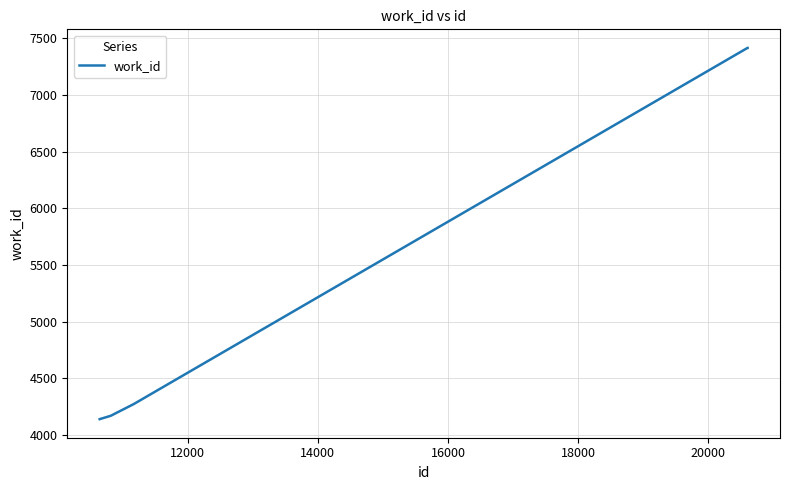

What is the sum of all values?

27414